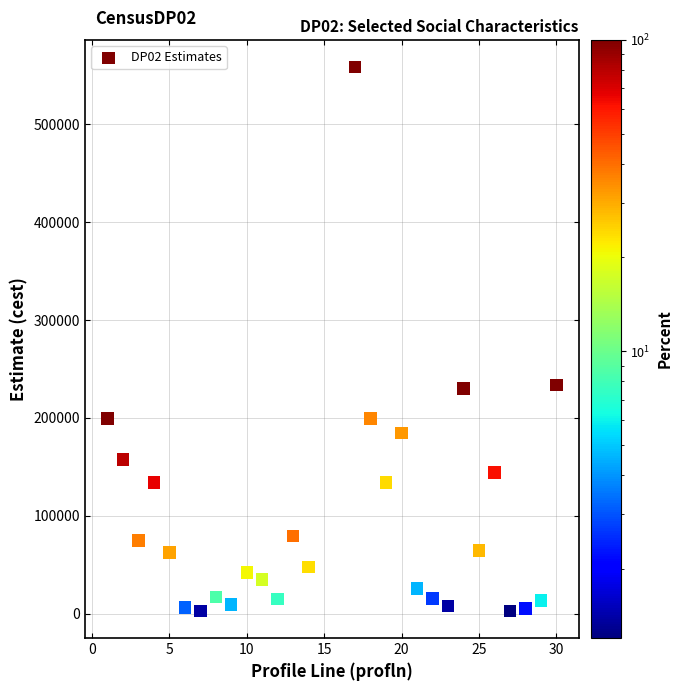

What is the range of X values (max minus min)?

29